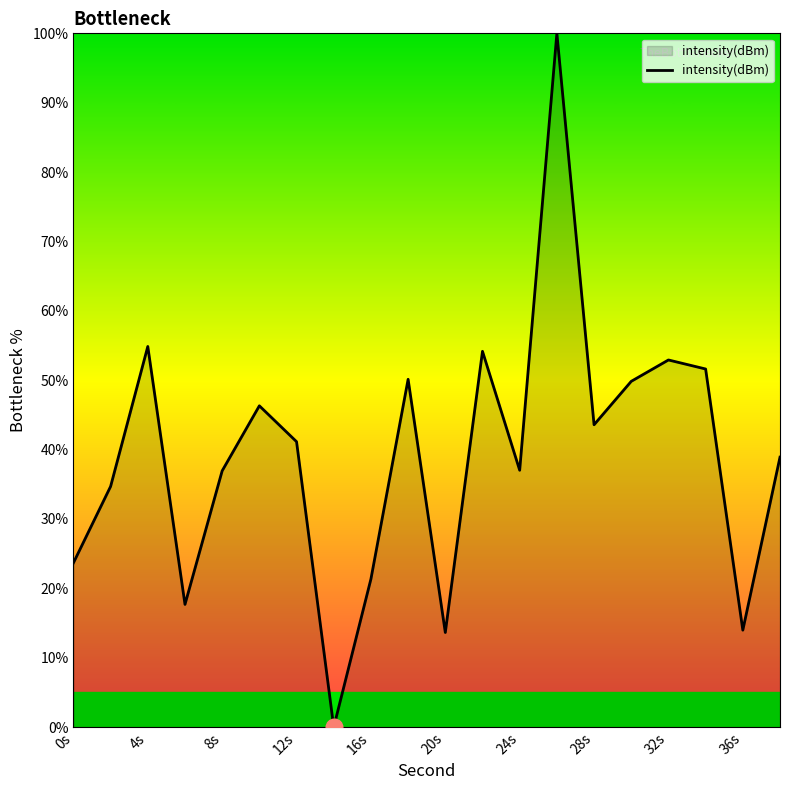

What is the greatest value displayed?

100.0